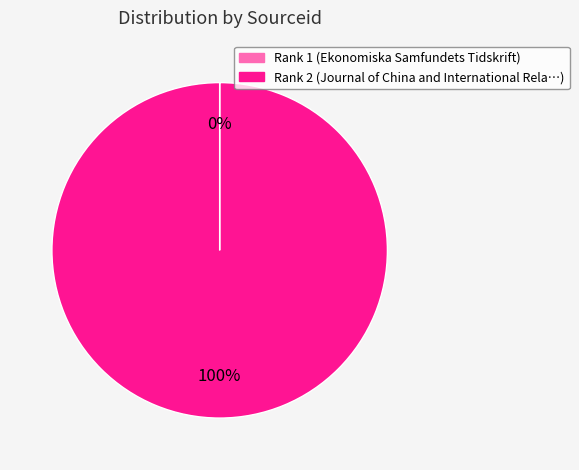

Is there any slice that represents more than half of the pie?

Yes